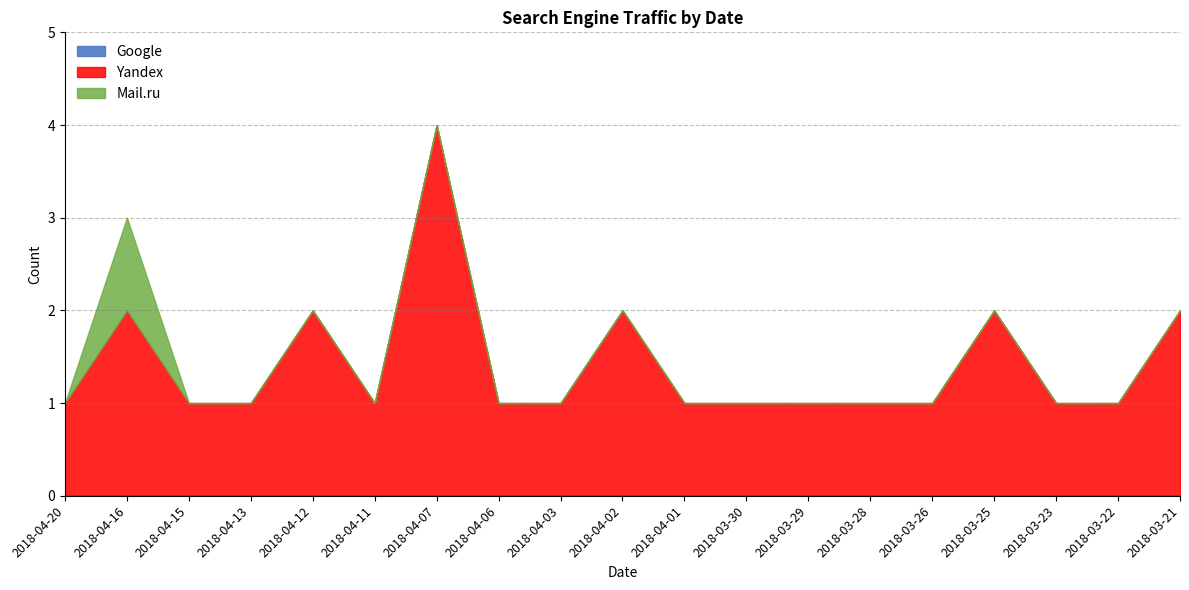

At 2018-04-01, list the series in order from largest to smallest.

Yandex, Google, Mail.ru